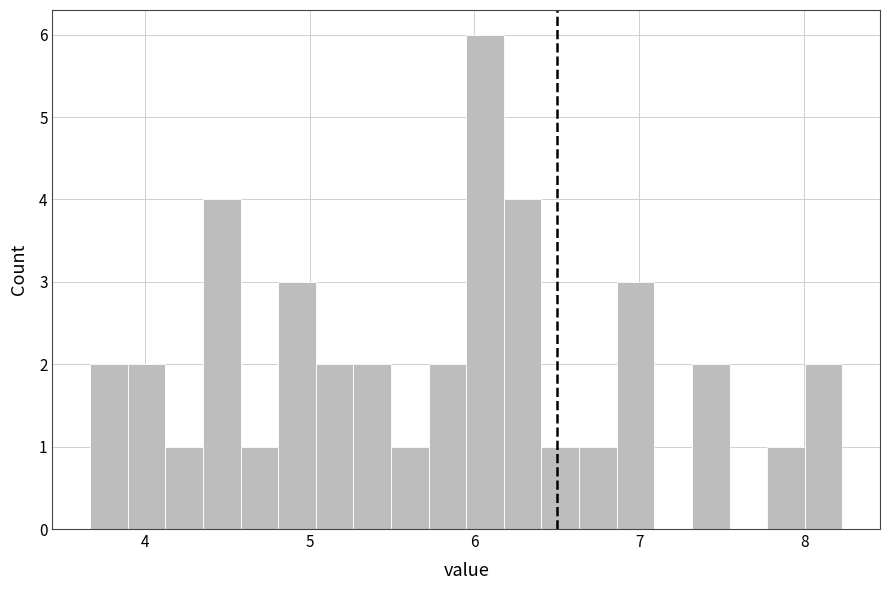

Read against the x-axis, roughly where is the centre of the tallest bar?

6.1